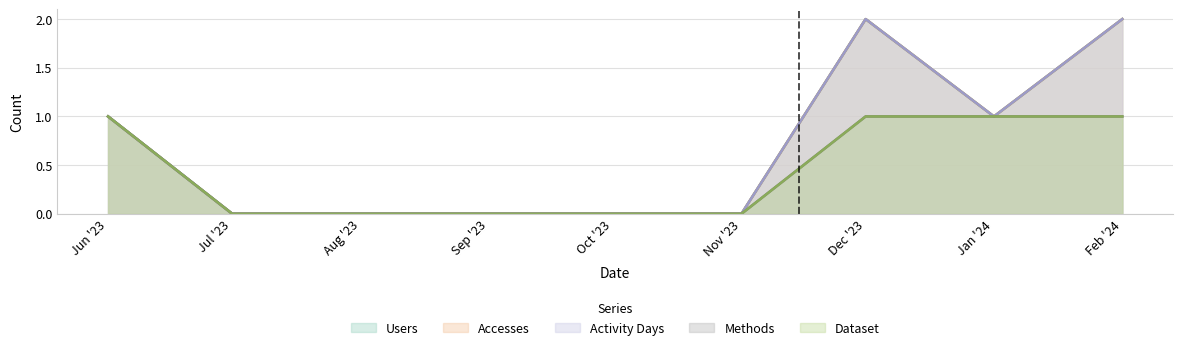

How many lines are shown in the chart?

5